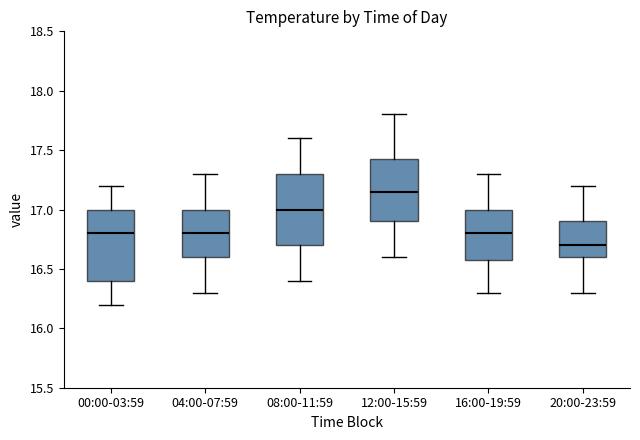

Which box's median line is the lowest?

20:00-23:59